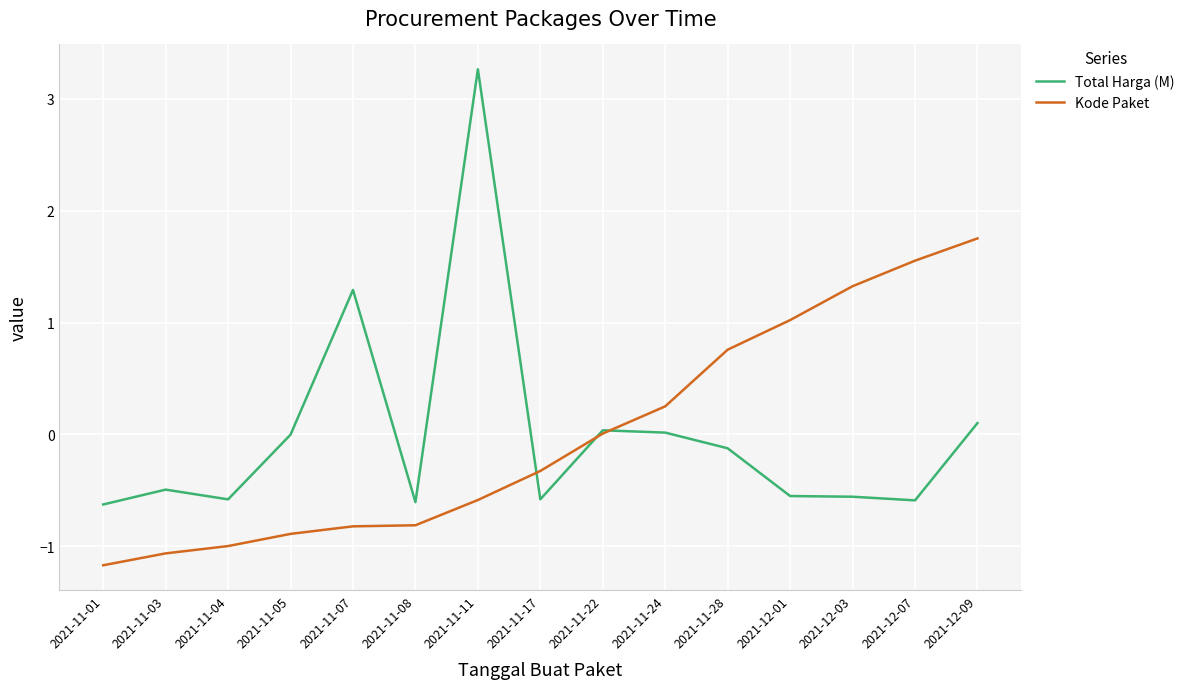

Rank the series at 2021-11-03 from lowest to highest value.

Kode Paket, Total Harga (M)